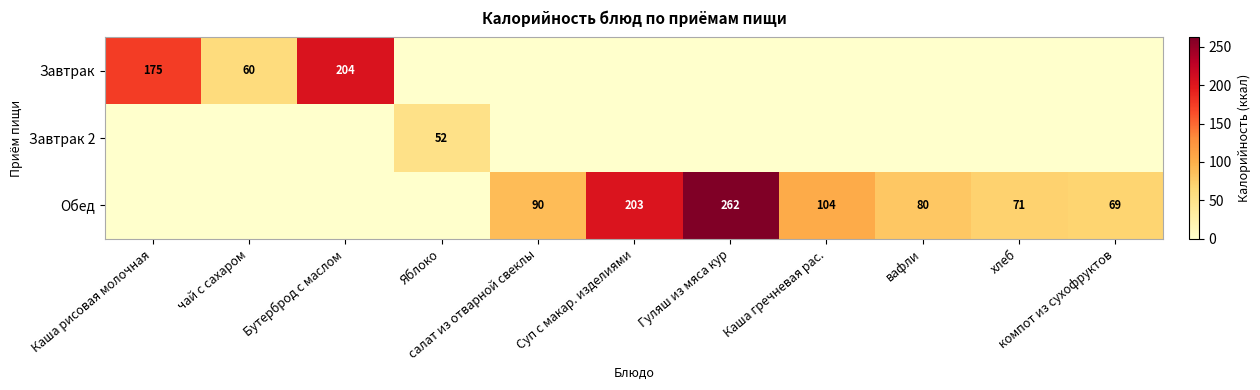

What is the maximum value shown in the chart?

262